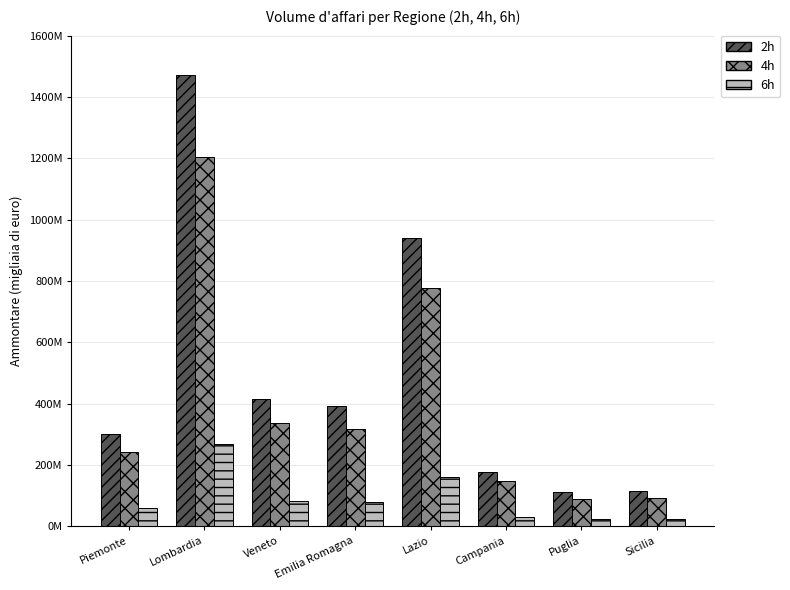

Which category has the lowest value in the 4h series?

Puglia